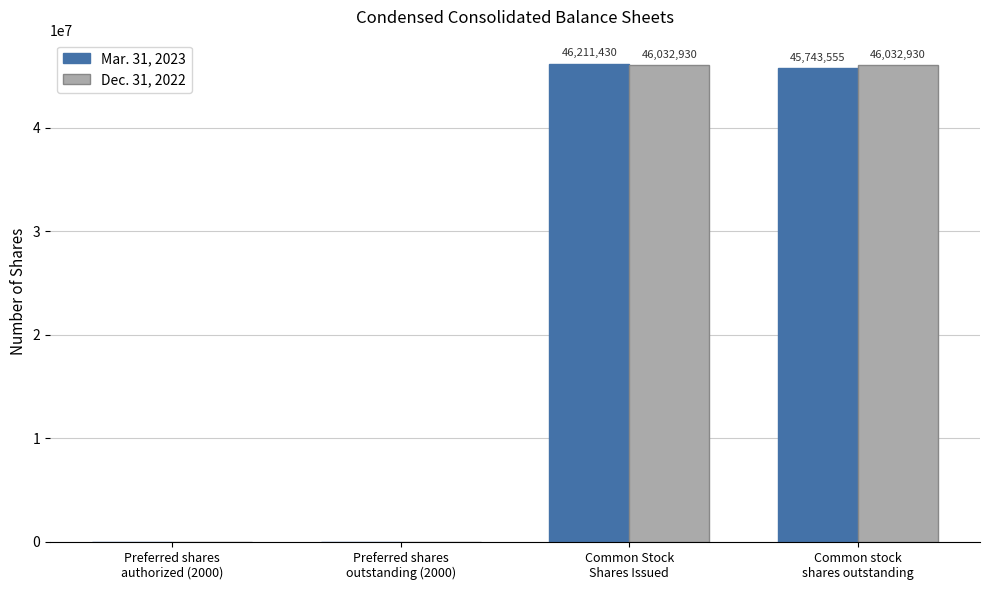

Which series has the largest total across all categories?

Dec. 31, 2022